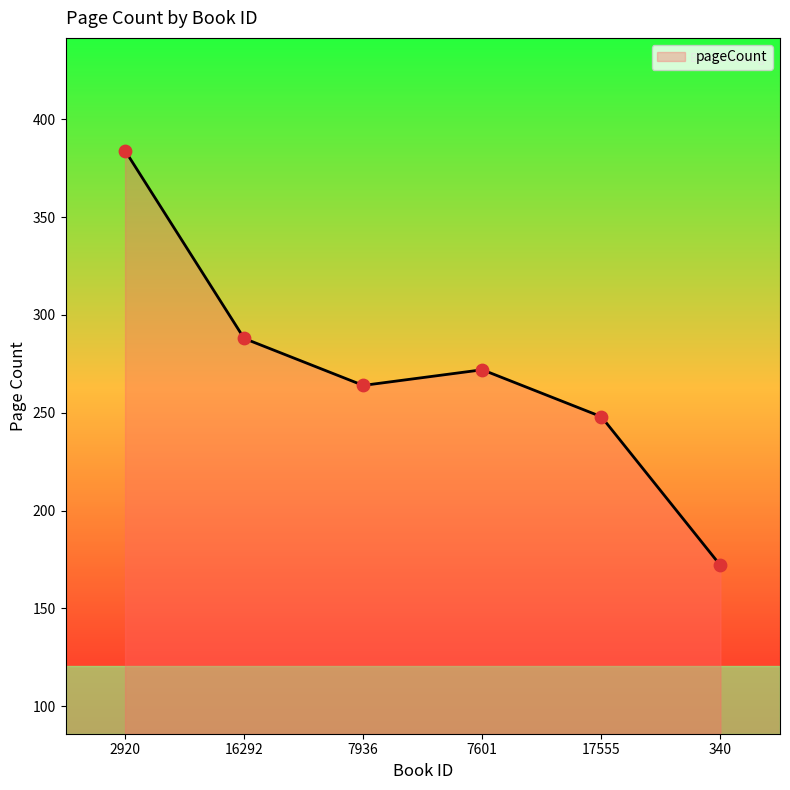

What is the change in value from 16292 to 7936?

-24